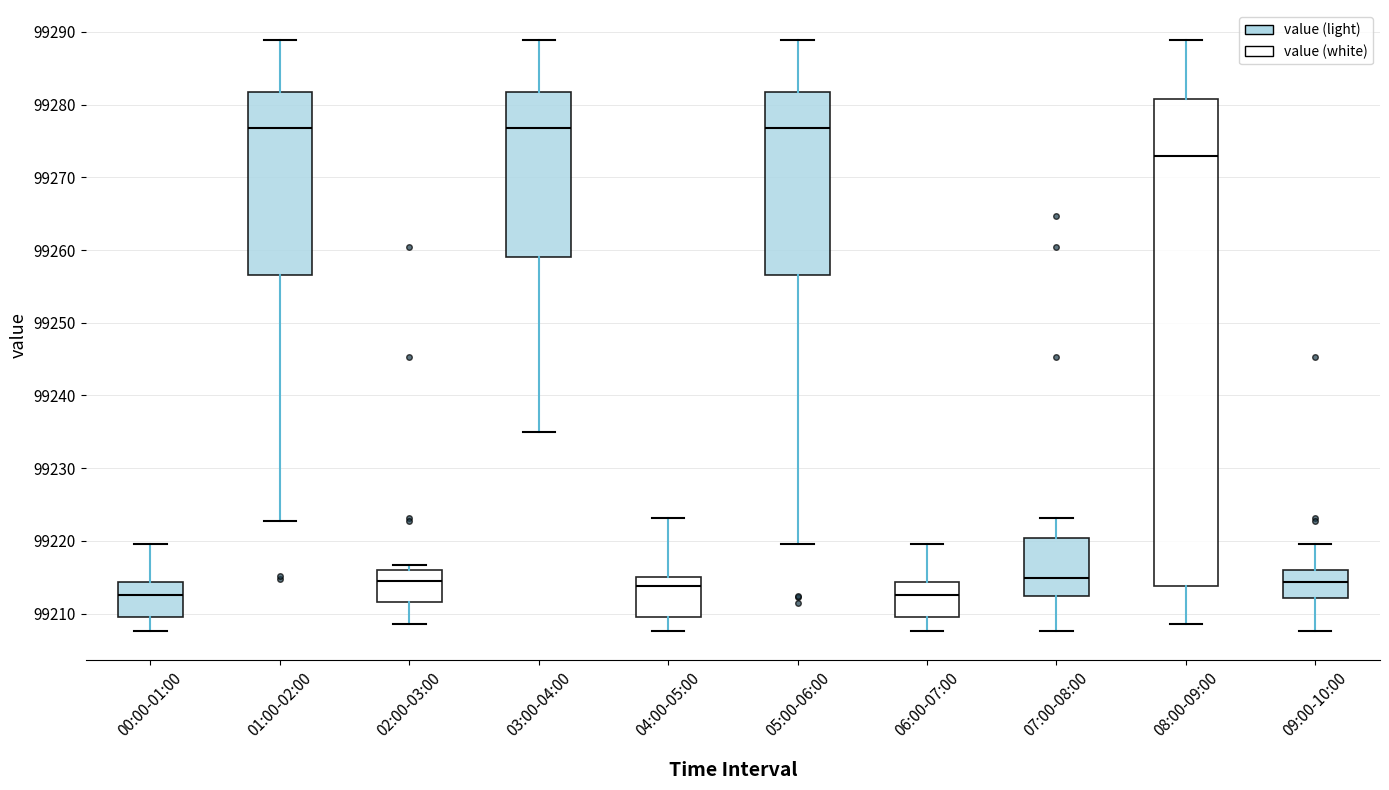

Where does the lower whisker of the box for 02:00-03:00 end on the y-axis? The values are not printed on the chart, so give them approximately, as read against the axis.

99209